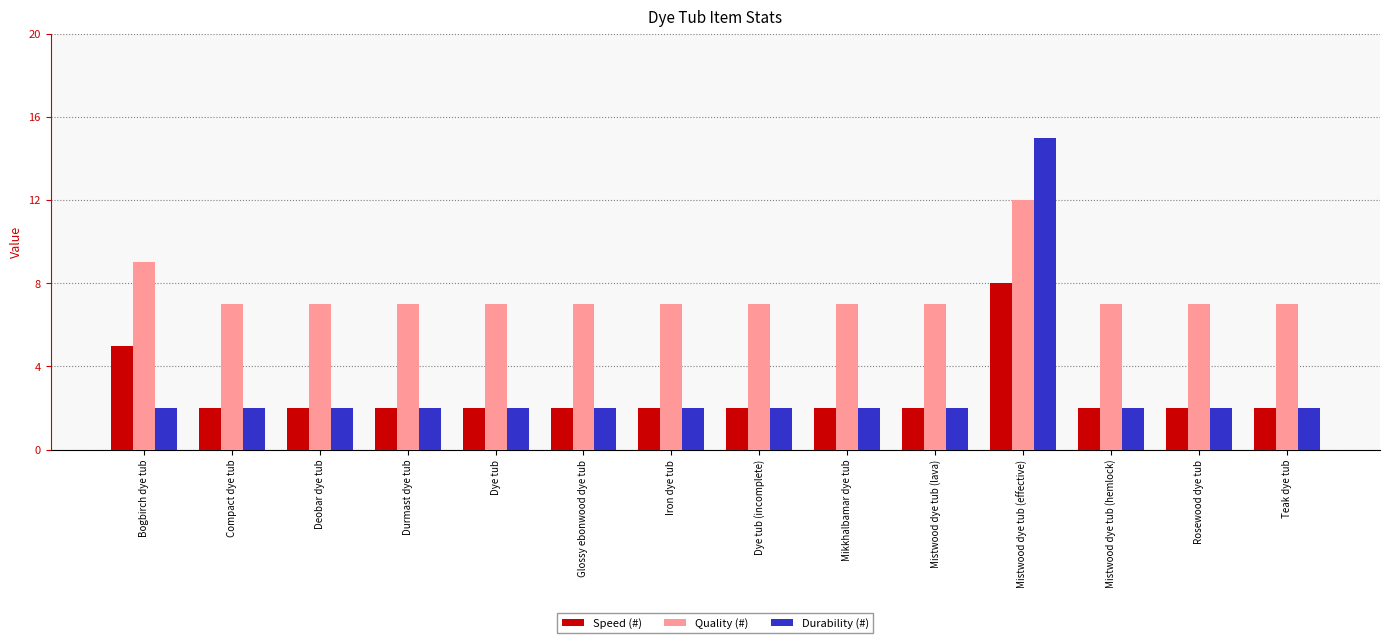

Is the value of Quality (#) at Mistwood dye tub (effective) greater than the value of Durability (#) at Durmast dye tub?

Yes